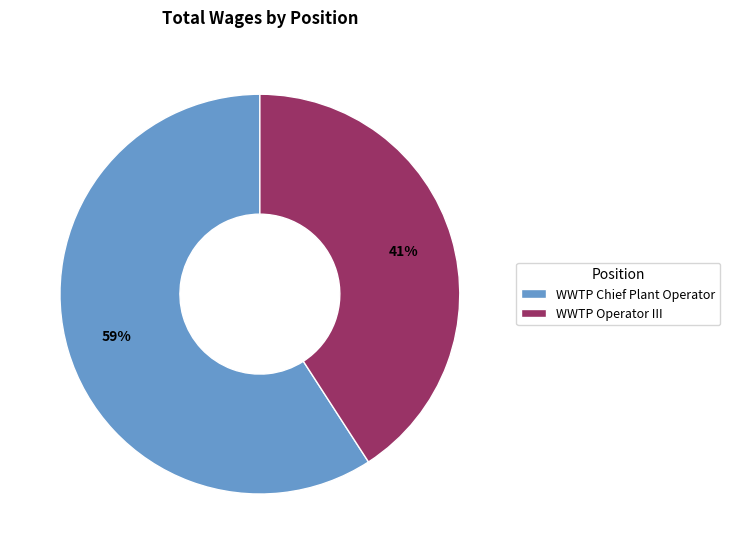

True or false: WWTP Chief Plant Operator accounts for 59% of the total.

True